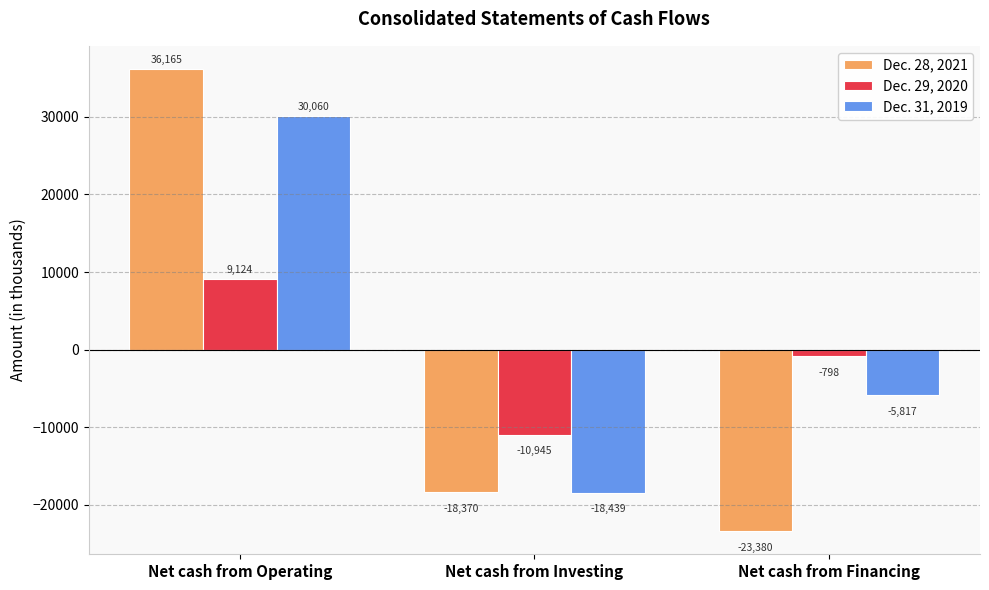

At which category is the sum across all series the highest?

Net cash from Operating